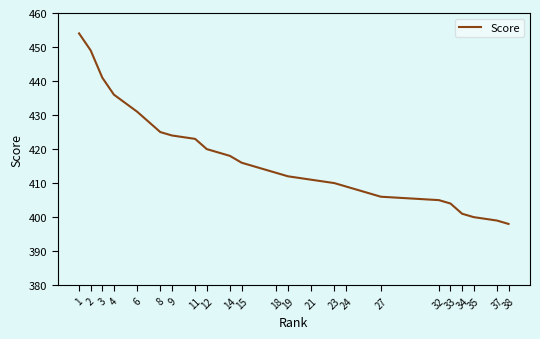

What is the greatest value displayed?

454